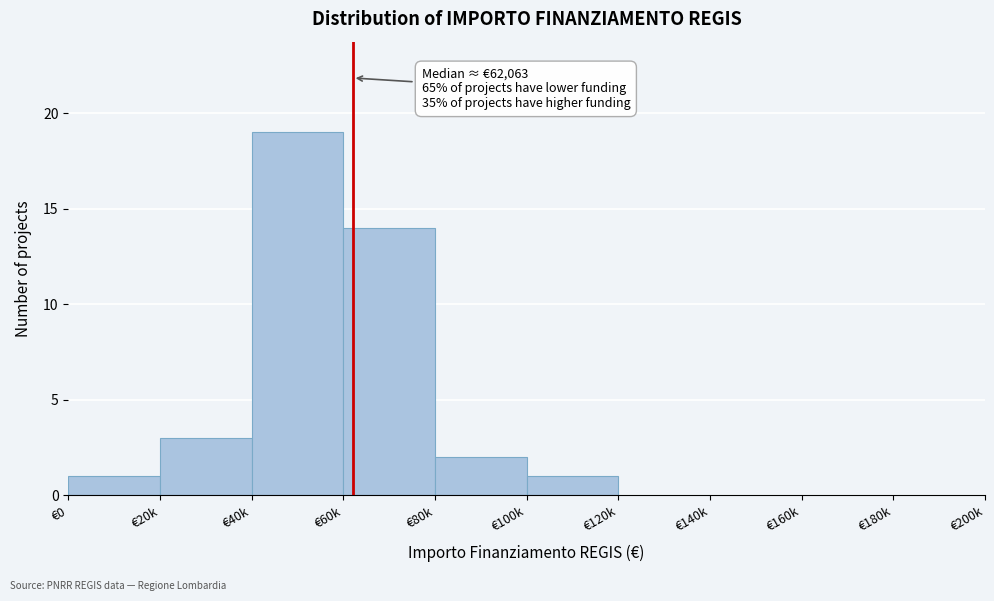

Reading right to left, what are all the values shown in this chart?

€180k=0	€160k=0	€140k=0	€120k=0	€100k=1	€80k=2	€60k=14	€40k=19	€20k=3	€0=1